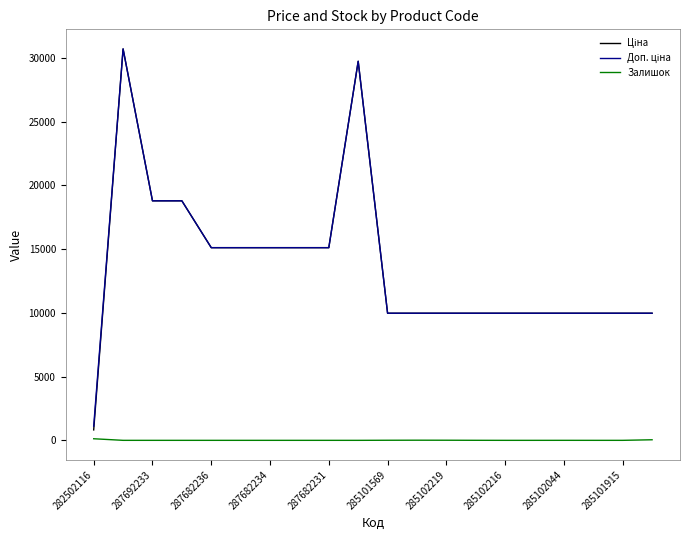

How many lines are shown in the chart?

3